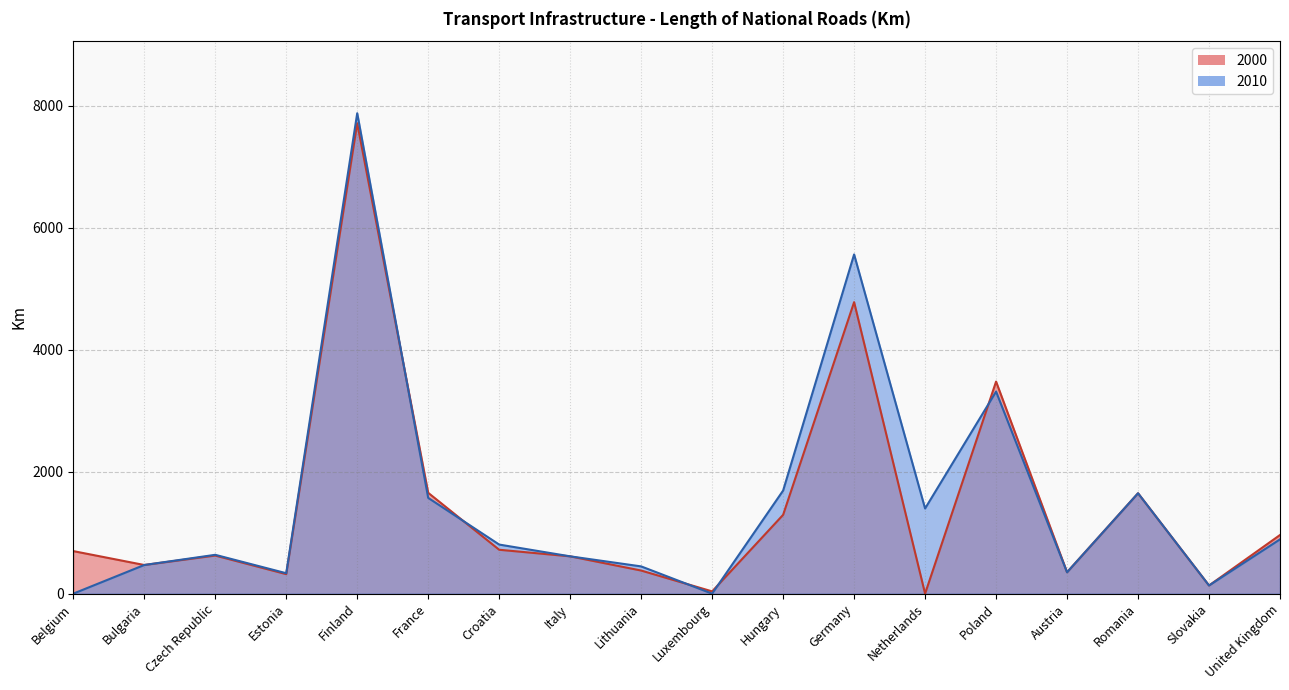

What is the difference between the maximum and minimum values in the 2010 series?

7881.0